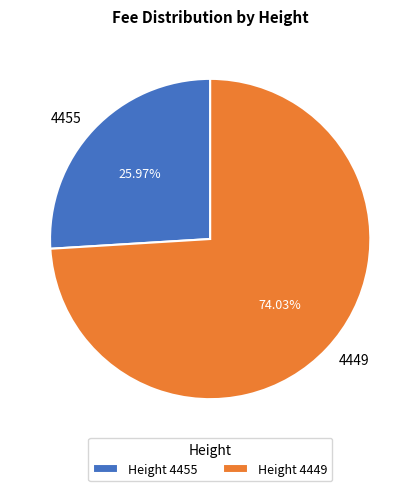

Does any single category account for the majority?

Yes